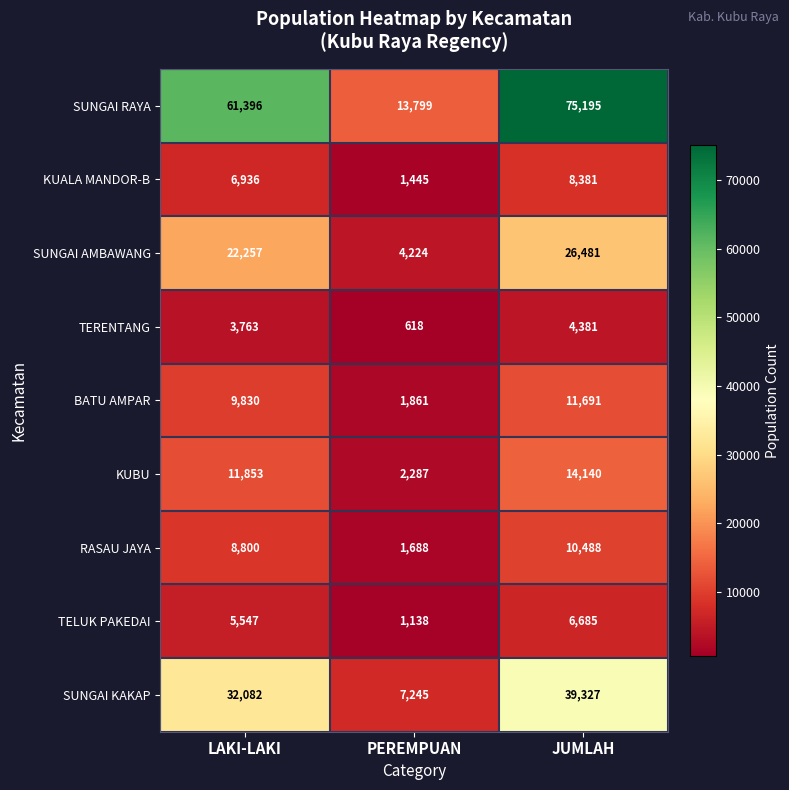

How many distinct data groups are displayed?

9